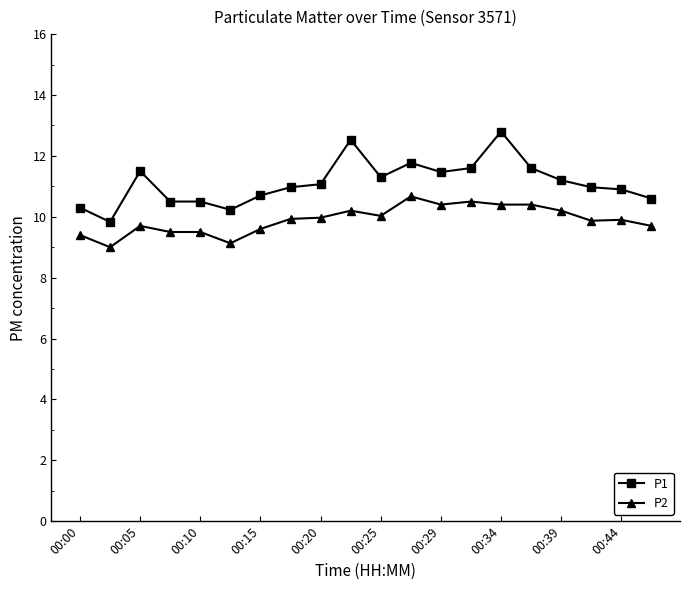

How many lines are shown in the chart?

2